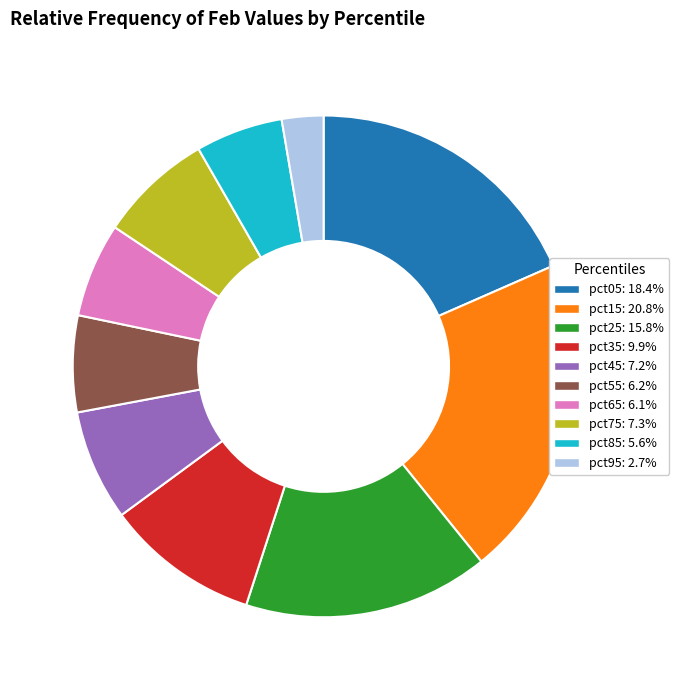

Is the sum of pct75: 7.3% and pct65: 6.1% greater than half?

No